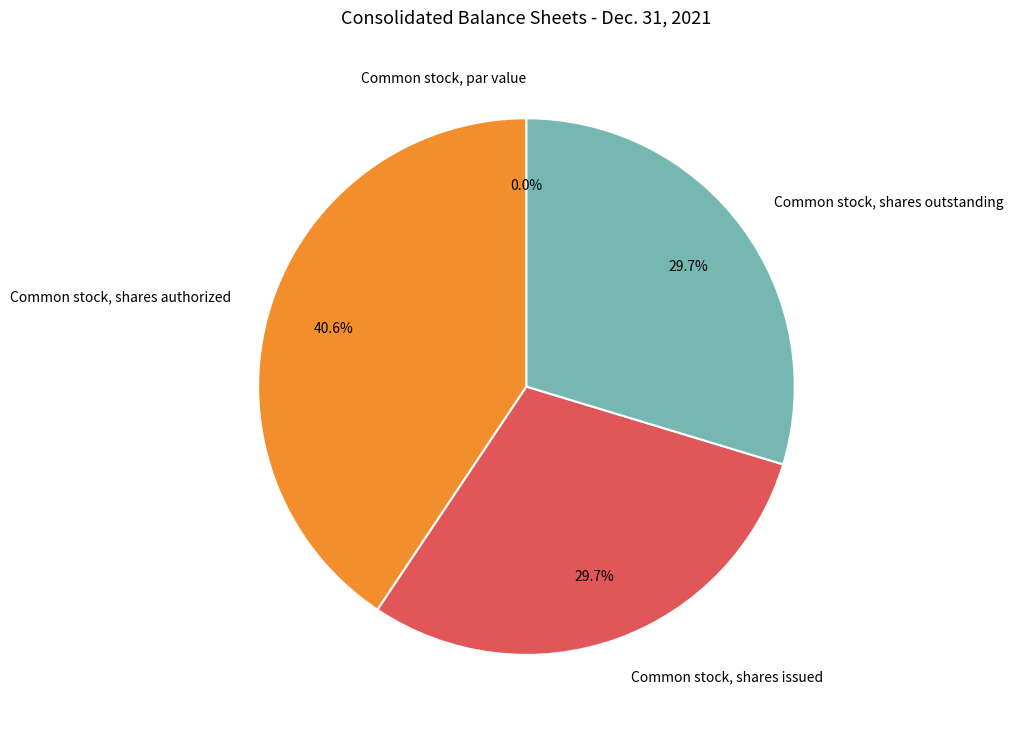

Which has a higher value, Common stock, shares outstanding or Common stock, par value?

Common stock, shares outstanding